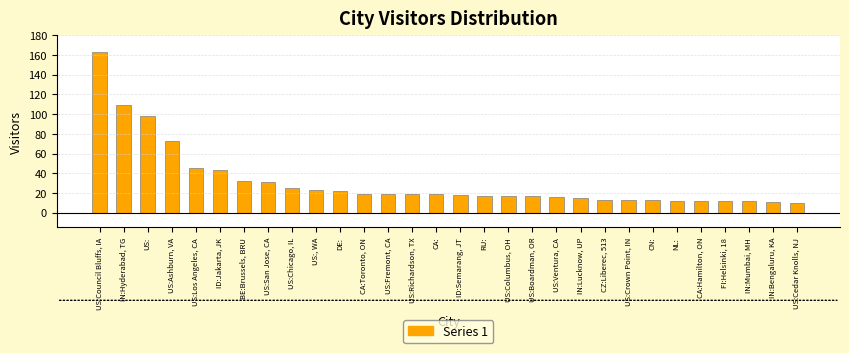

Reading left to right, transcribe all the data shown in this chart.

163	109	98	73	45	43	32	31	25	23	22	19	19	19	19	18	17	17	17	16	15	13	13	13	12	12	12	12	11	10